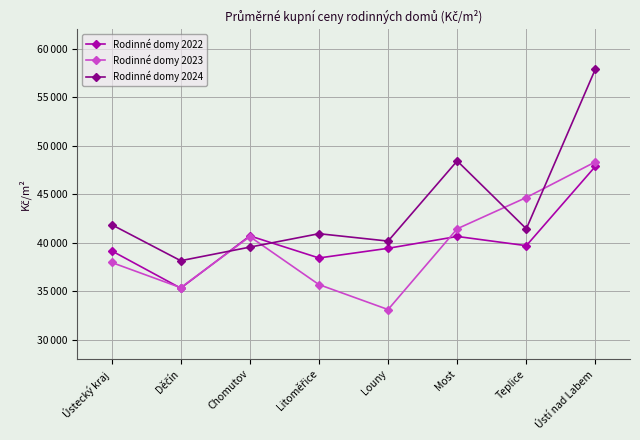

What are all the series names shown in the legend?

Rodinné domy 2022, Rodinné domy 2023, Rodinné domy 2024